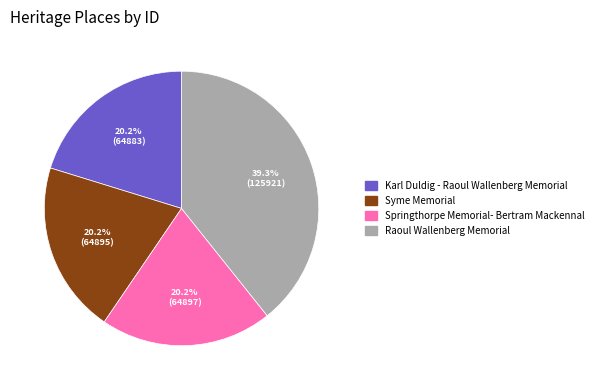

To the nearest percent, what portion does Syme Memorial represent?

20%